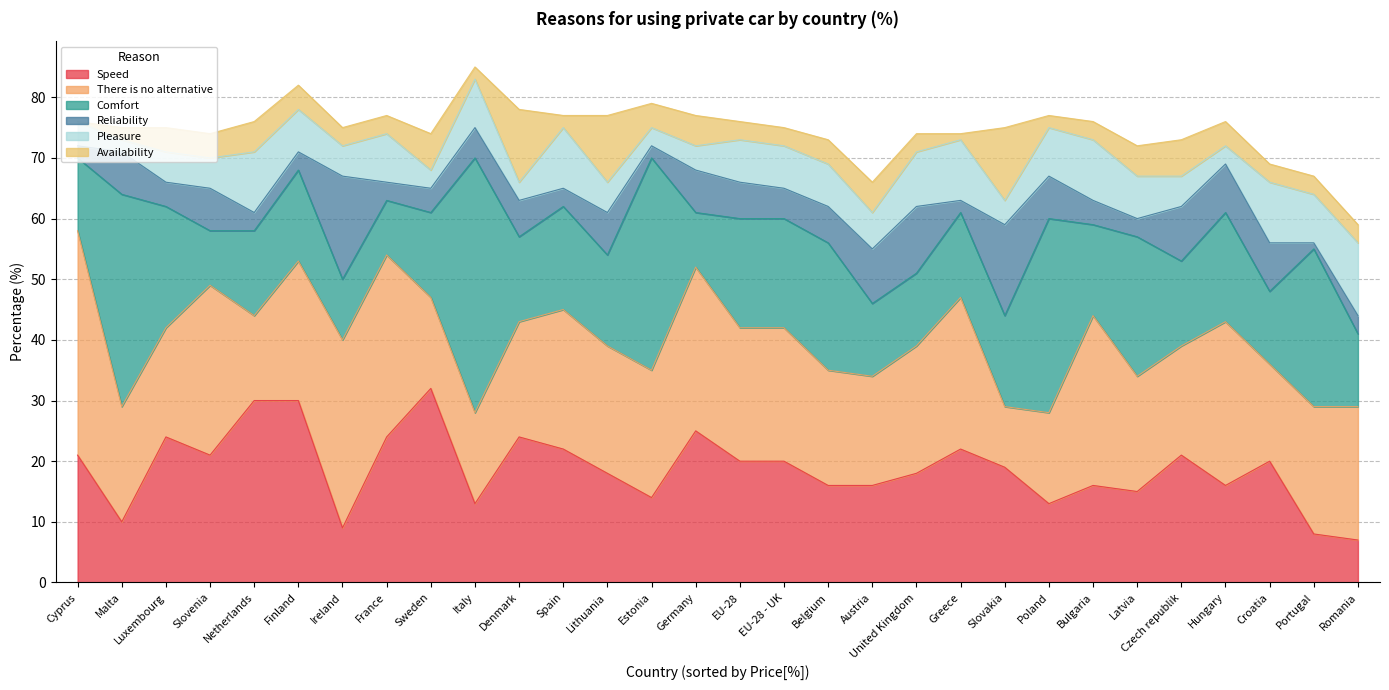

True or false: Pleasure has more than 0 interior local peaks.

True